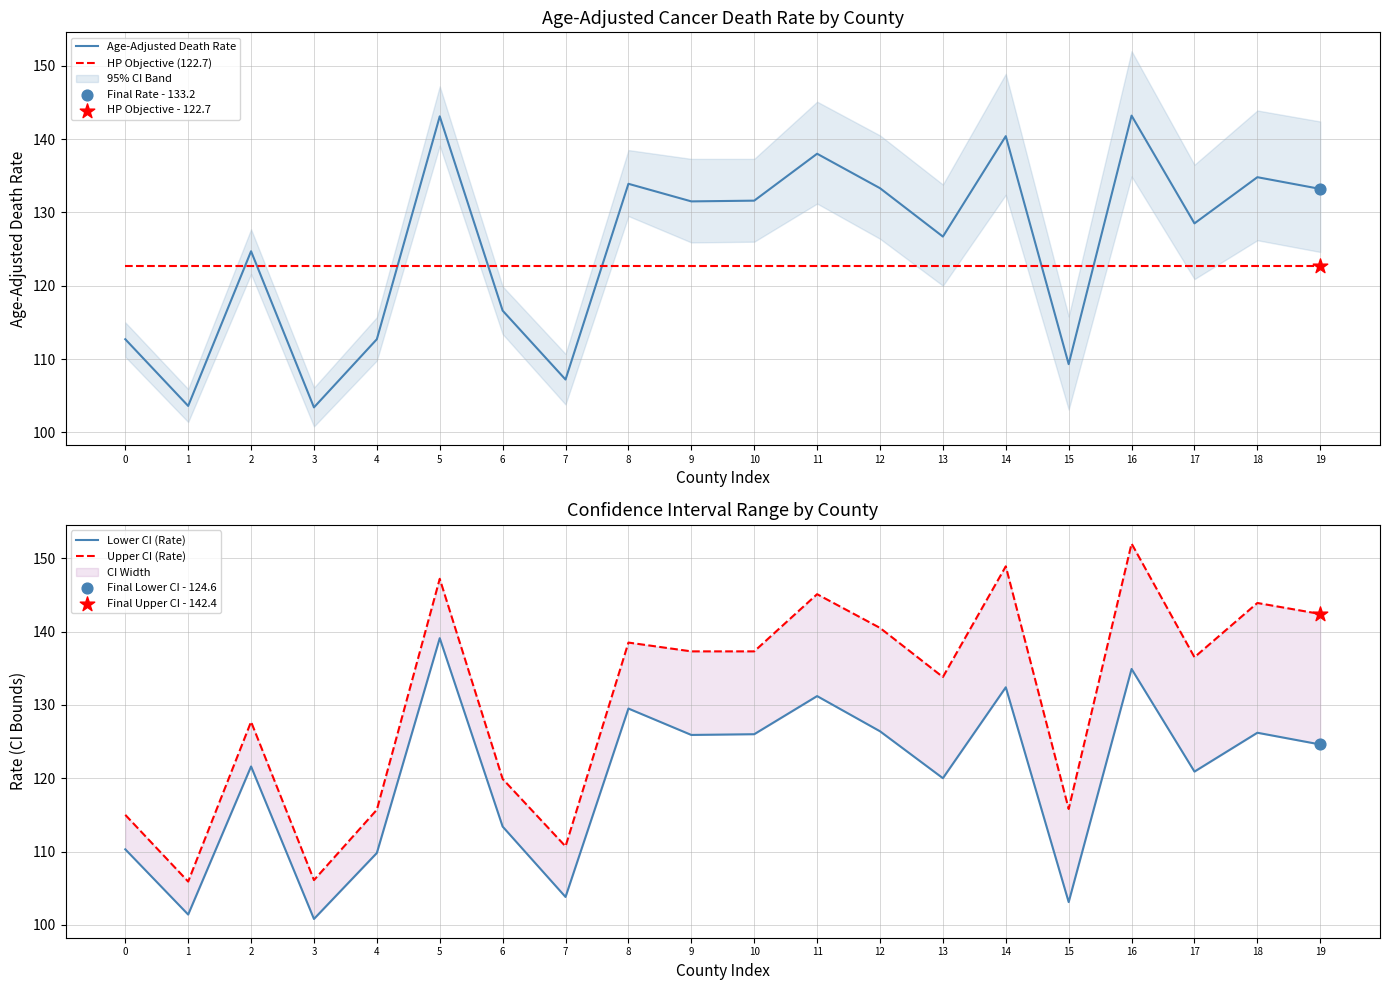

Is the value of HP Objective (122.7) at 5 greater than the value of Upper CI (Rate) at 17?

No